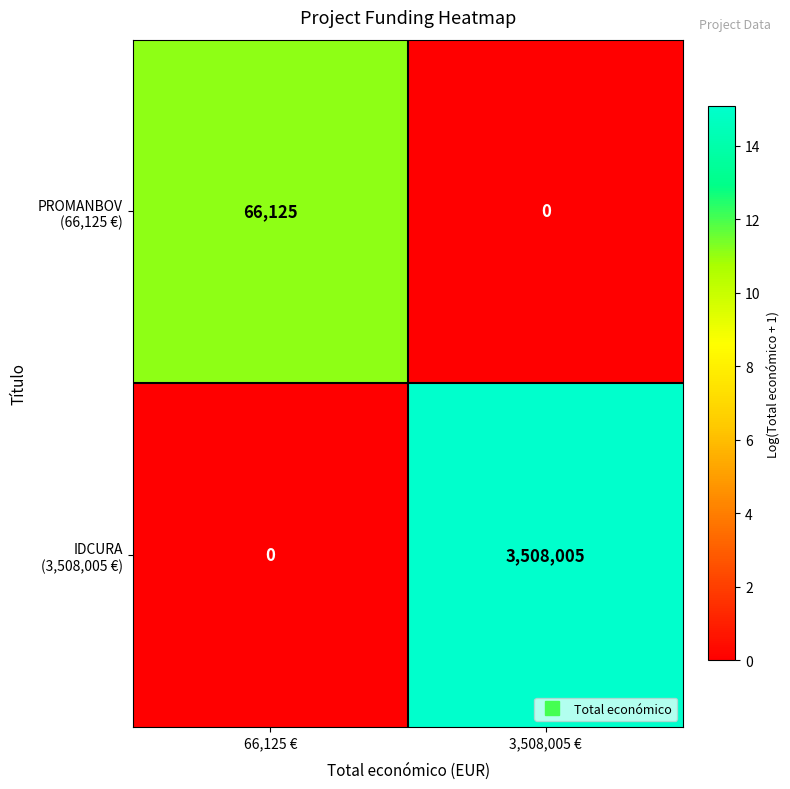

What is the total value across all series at 66,125 €?

66125